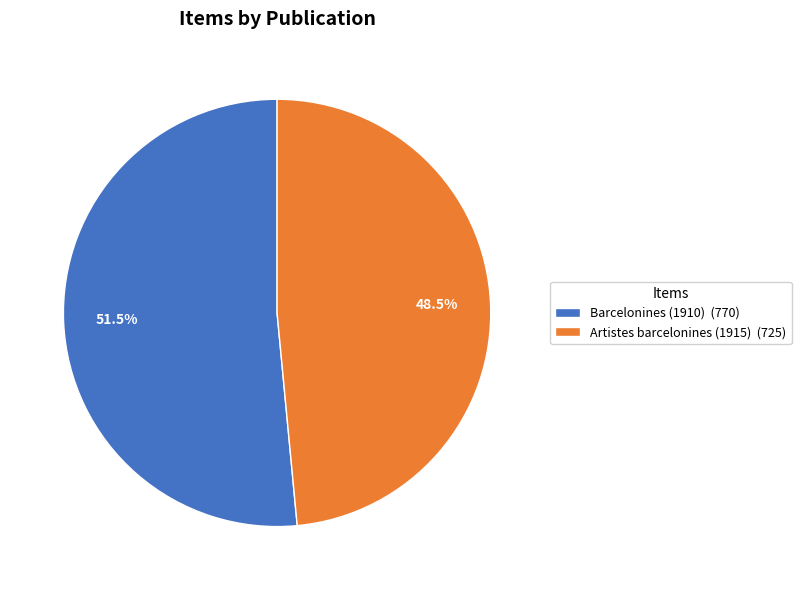

Between Barcelonines (1910) and Artistes barcelonines (1915), which is larger?

Barcelonines (1910)